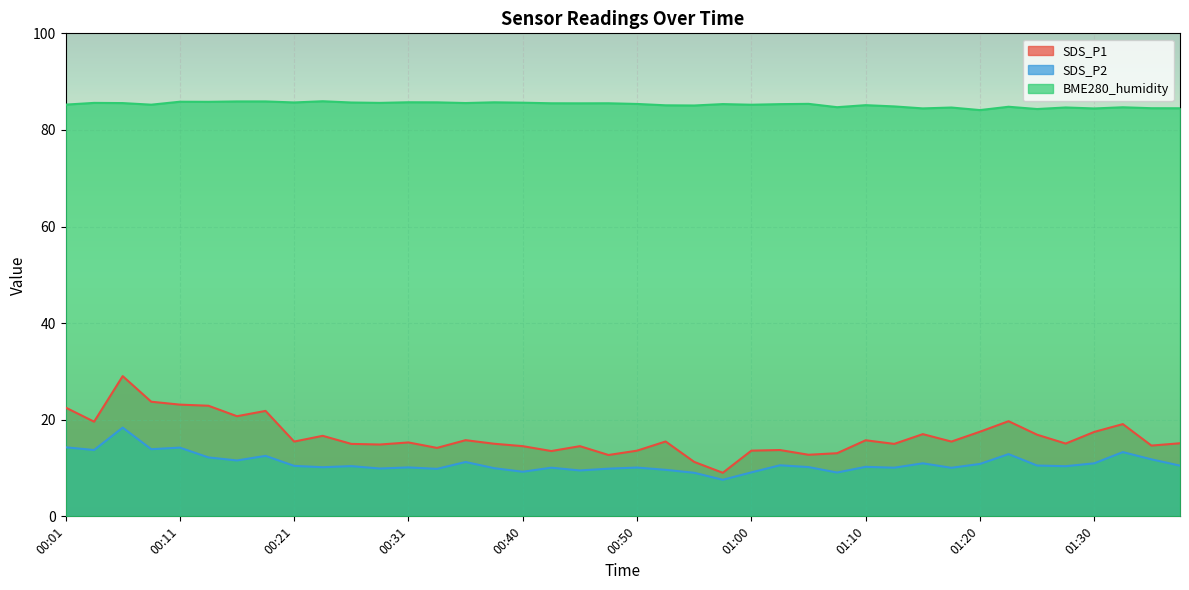

Read the BME280_humidity value at 01:12.

84.9